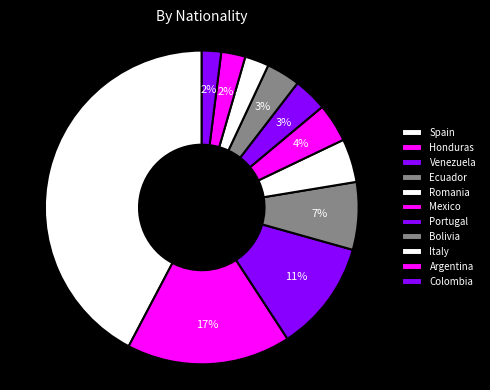

Which slice is the smallest?

Colombia